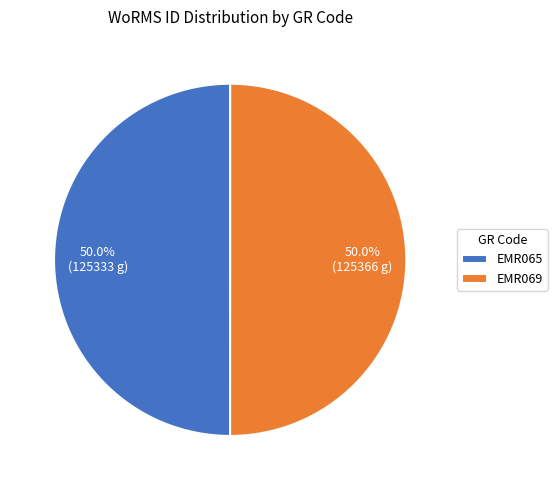

How much of the chart is everything except EMR065?

50.0%